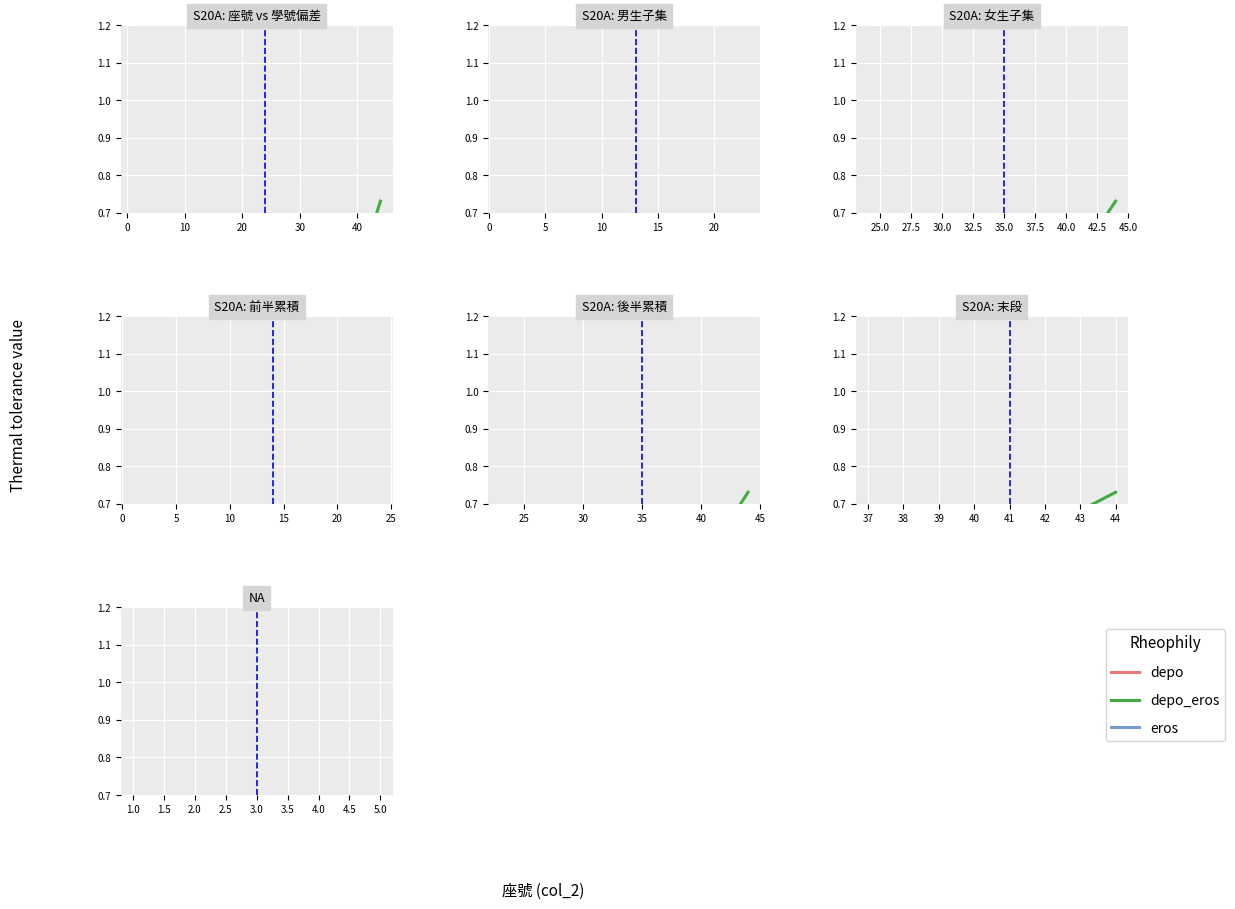

The depo series shows 0.0 at 5.0. True or false?

False